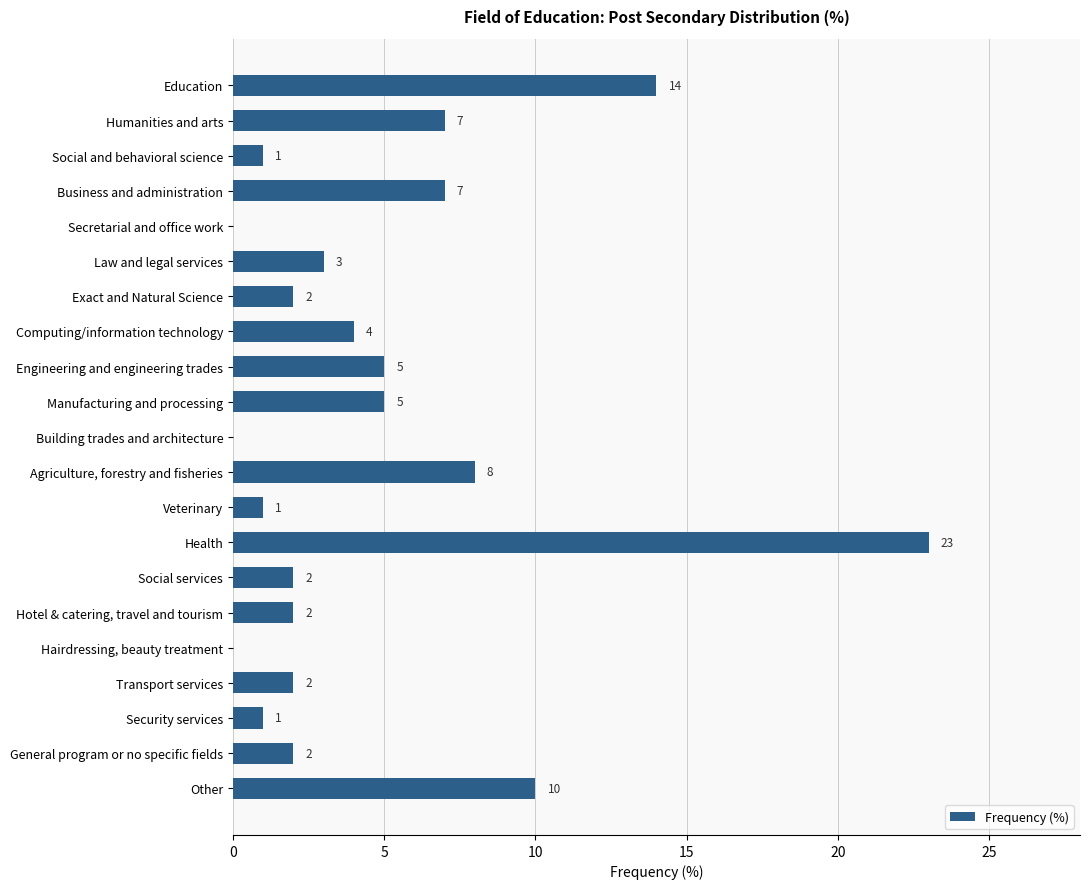

What is the change in value from Social and behavioral science to Agriculture, forestry and fisheries?

+7